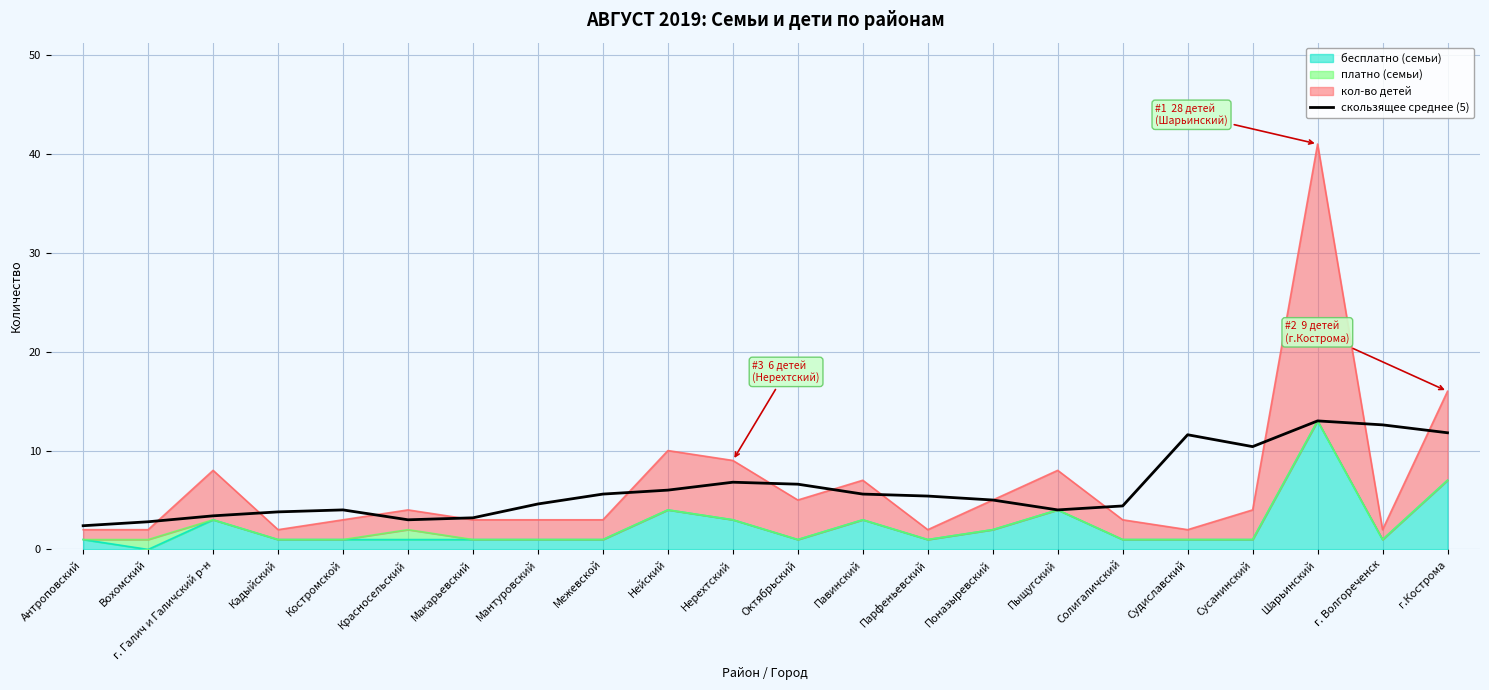

Where is the first local minimum?

Красносельский